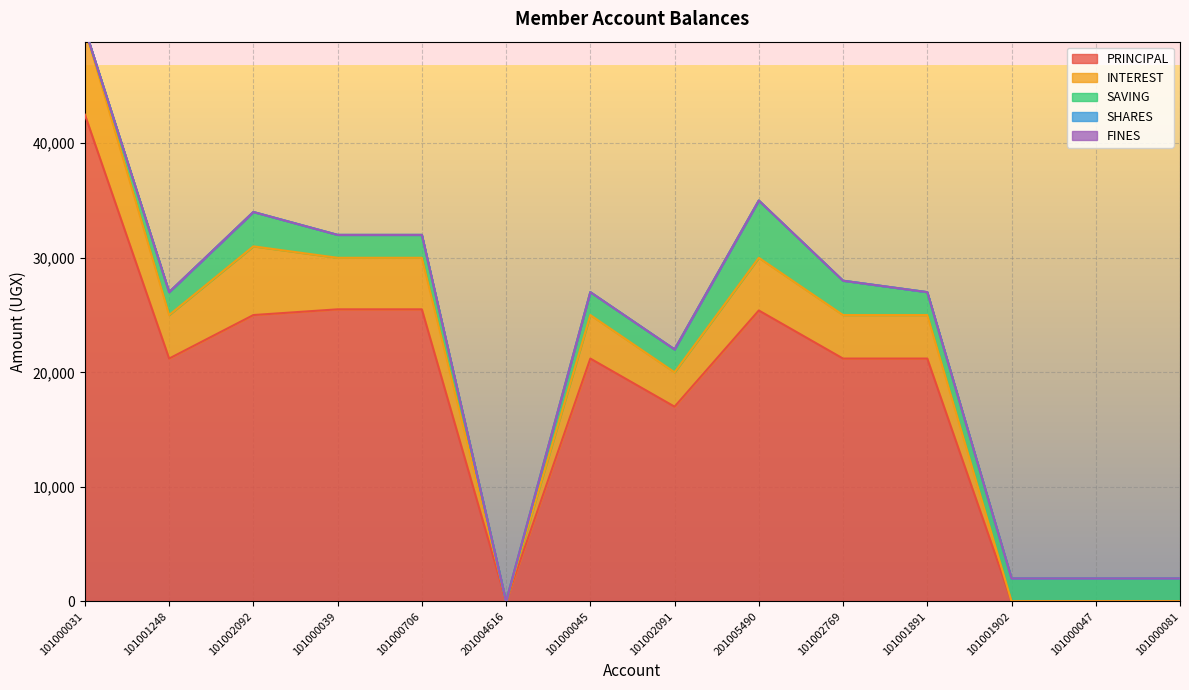

Reading left to right, what are all the values shown in this chart?

PRINCIPAL: 42500	21200	25000	25500	25500	0	21200	17000	25400	21200	21200	0	0	0
INTEREST: 7500	3800	6000	4500	4500	0	3800	3000	4600	3800	3800	0	0	0
SAVING: 0	2000	3000	2000	2000	0	2000	2000	5000	3000	2000	2000	2000	2000
SHARES: 0	0	0	0	0	0	0	0	0	0	0	0	0	0
FINES: 0	0	0	0	0	0	0	0	0	0	0	0	0	0